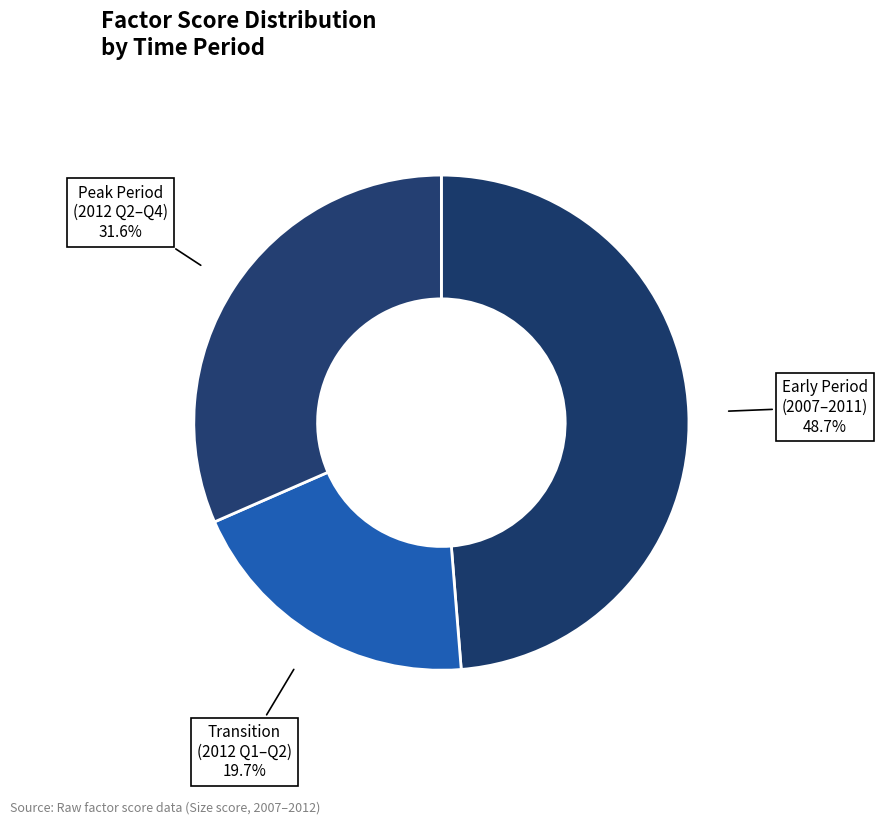

Rank the categories by value from highest to lowest.

Early Period (2007–2011), Peak Period (2012 Q2–Q4), Transition (2012 Q1–Q2)